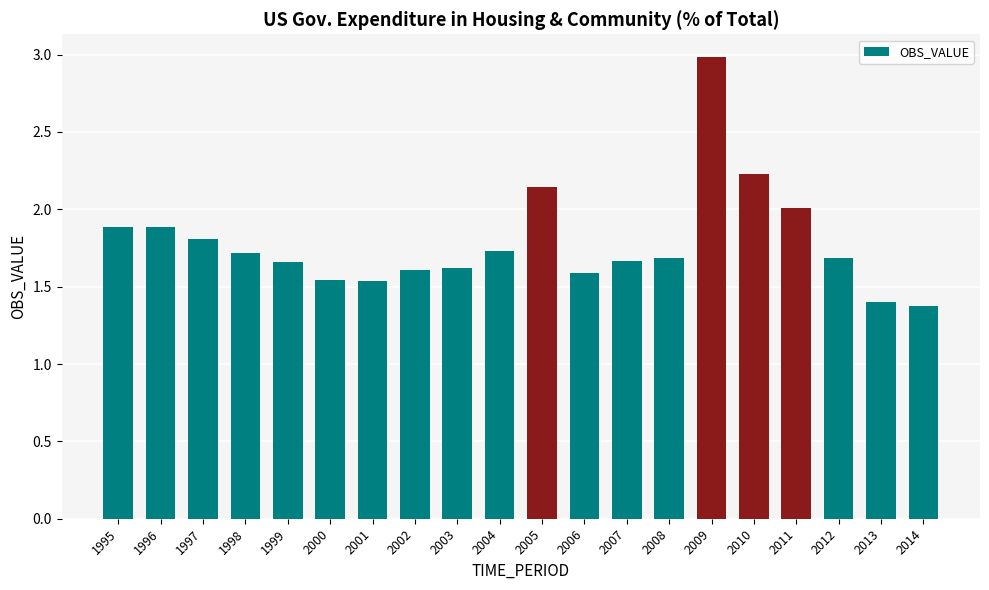

True or false: the data shows 1.8 at 1997.

True